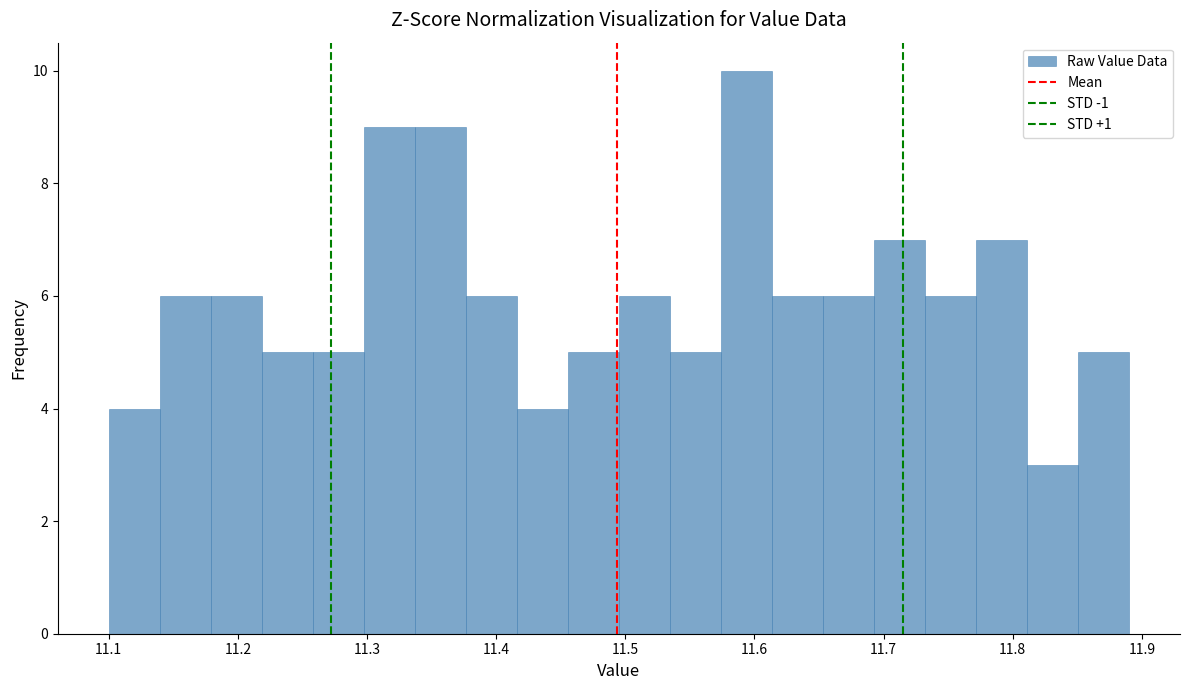

Around what value on the x-axis is the tallest bar? Give the approximate position of its centre, as read against the axis.

11.59